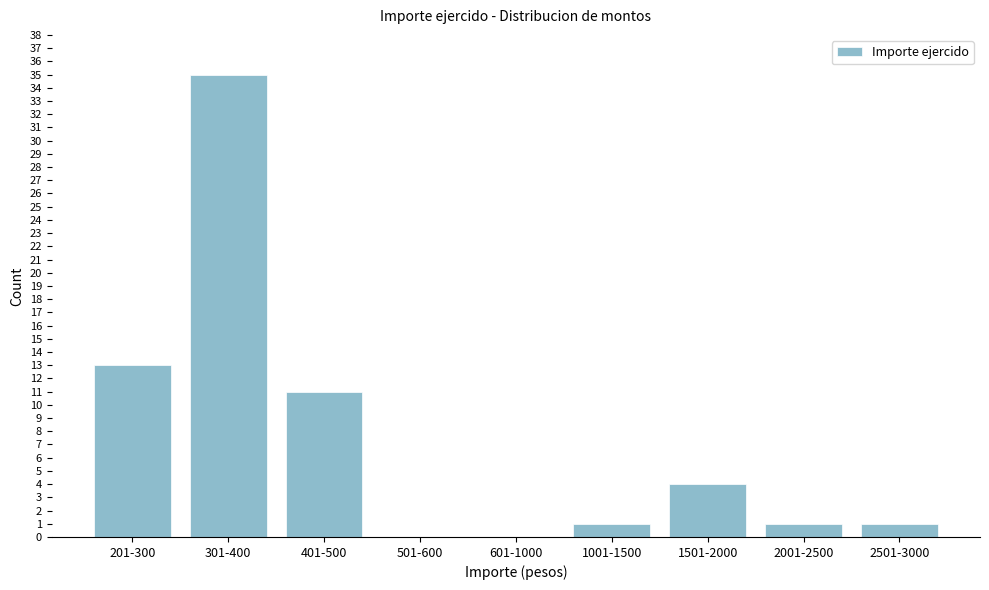

Reading left to right, what are all the values shown in this chart?

201-300=13	301-400=35	401-500=11	501-600=0	601-1000=0	1001-1500=1	1501-2000=4	2001-2500=1	2501-3000=1